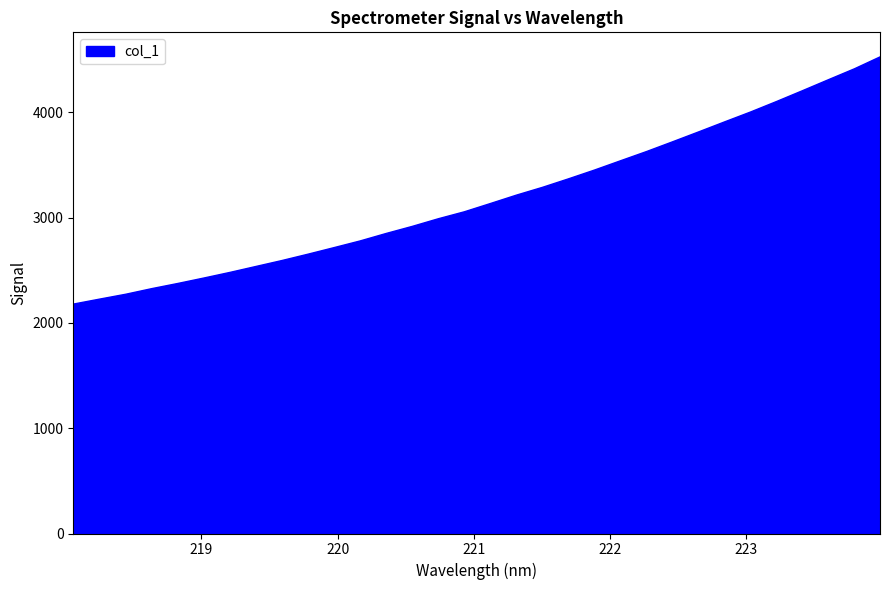

True or false: the data has more than 2 interior local peaks.

False